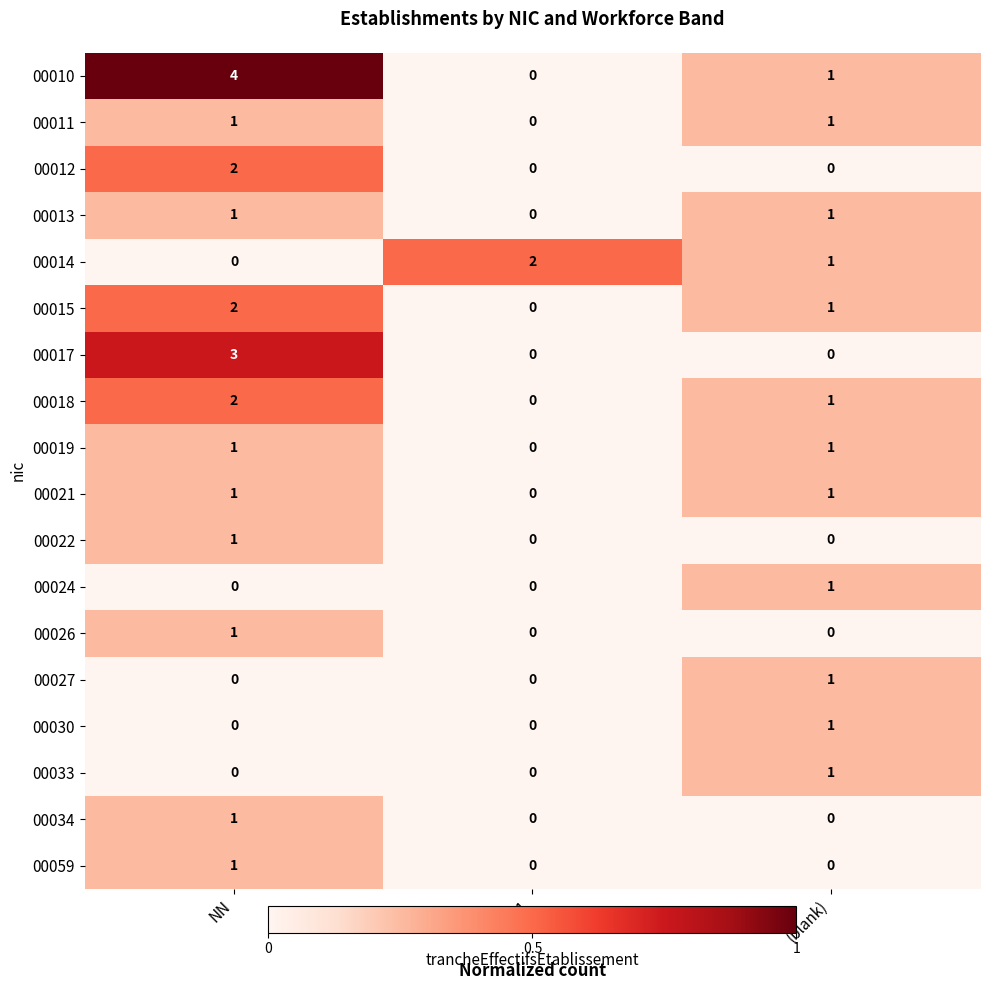

At which category does the chart reach its peak across all series?

NN